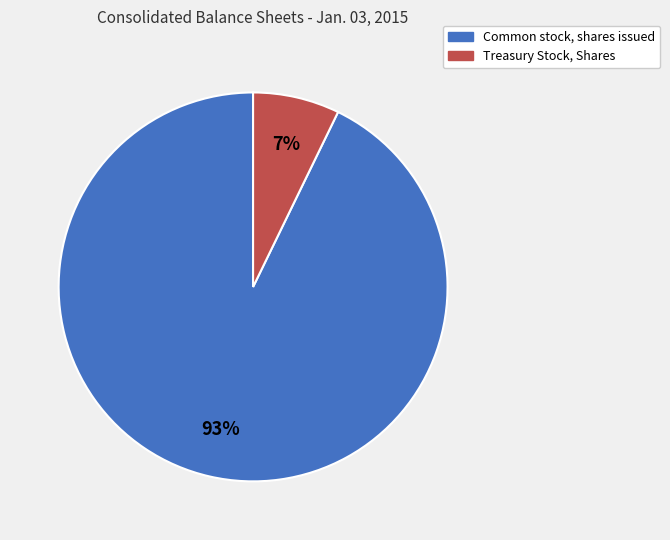

The Treasury Stock, Shares slice represents 1% of the pie. True or false?

False